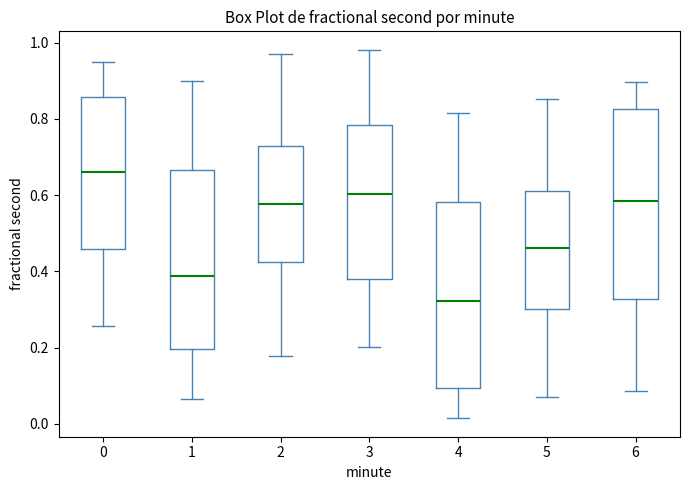

Reading left to right, read every box against the y-axis: the position of its median line, the range the box covers, and the ends of its whiskers. The values are not printed on the chart, so give them approximately, as read against the axis.

0: median 0.66, box 0.46 to 0.86, whiskers 0.26 to 0.94
1: median 0.38, box 0.20 to 0.66, whiskers 0.06 to 0.90
2: median 0.58, box 0.42 to 0.72, whiskers 0.18 to 0.98
3: median 0.60, box 0.38 to 0.78, whiskers 0.20 to 0.98
4: median 0.32, box 0.10 to 0.58, whiskers 0.02 to 0.82
5: median 0.46, box 0.30 to 0.62, whiskers 0.06 to 0.86
6: median 0.58, box 0.32 to 0.82, whiskers 0.08 to 0.90